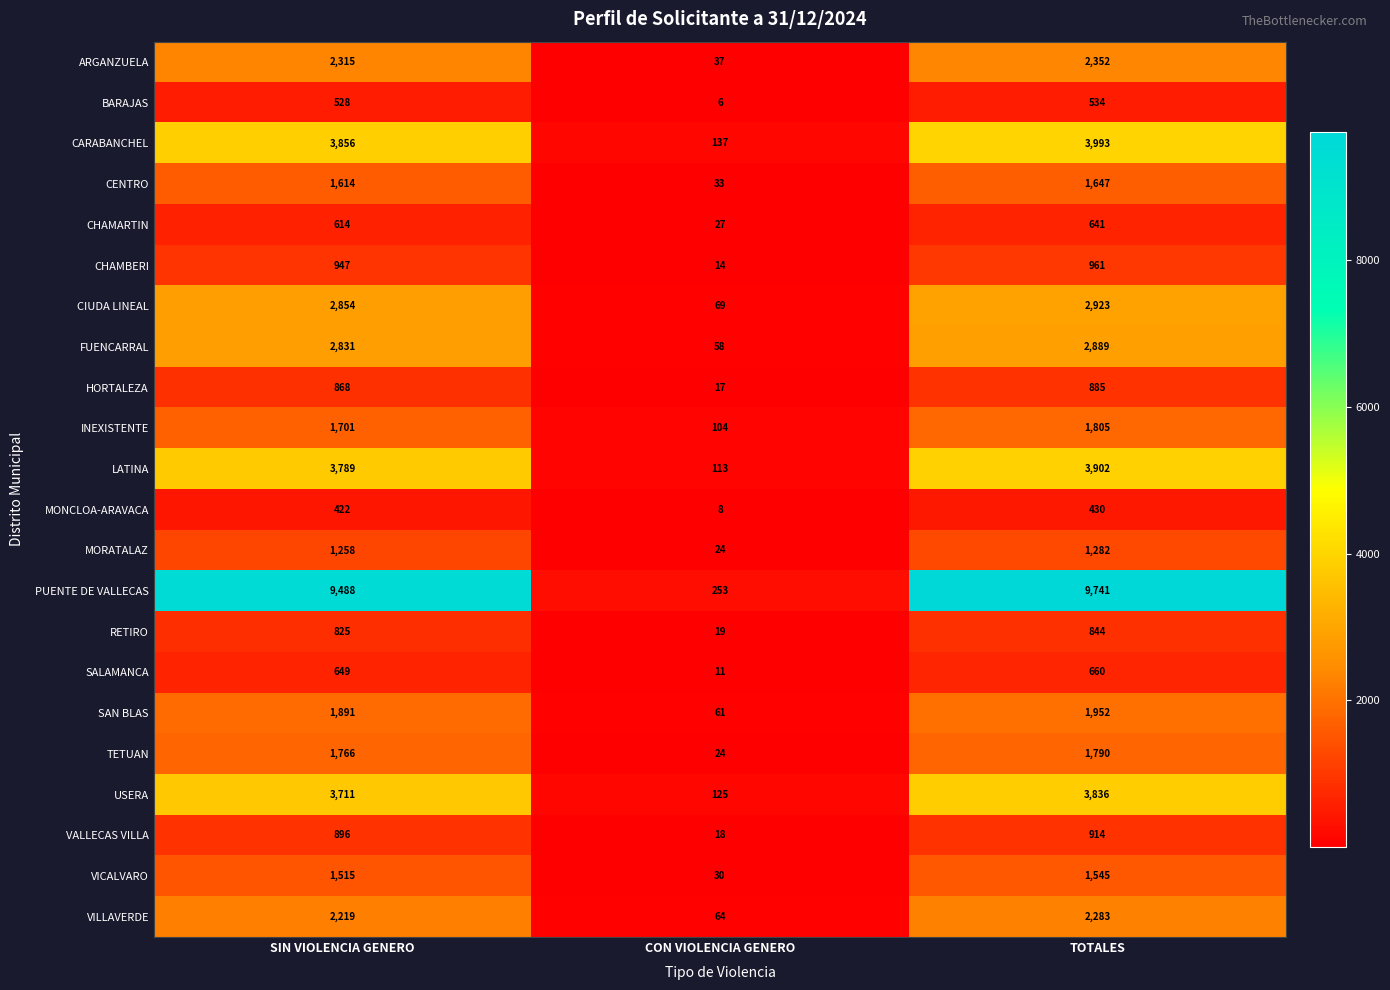

Rank the series at SIN VIOLENCIA GENERO from highest to lowest value.

PUENTE DE VALLECAS, CARABANCHEL, LATINA, USERA, CIUDA LINEAL, FUENCARRAL, ARGANZUELA, VILLAVERDE, SAN BLAS, TETUAN, INEXISTENTE, CENTRO, VICALVARO, MORATALAZ, CHAMBERI, VALLECAS VILLA, HORTALEZA, RETIRO, SALAMANCA, CHAMARTIN, BARAJAS, MONCLOA-ARAVACA